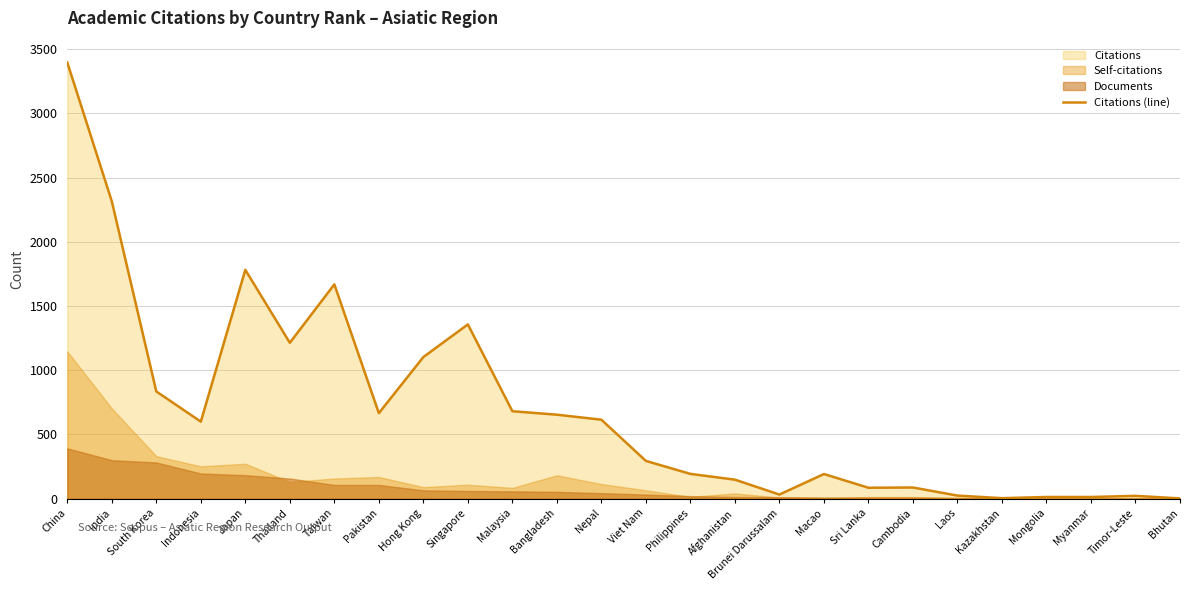

What is the value of the 1st point from the left?

3397